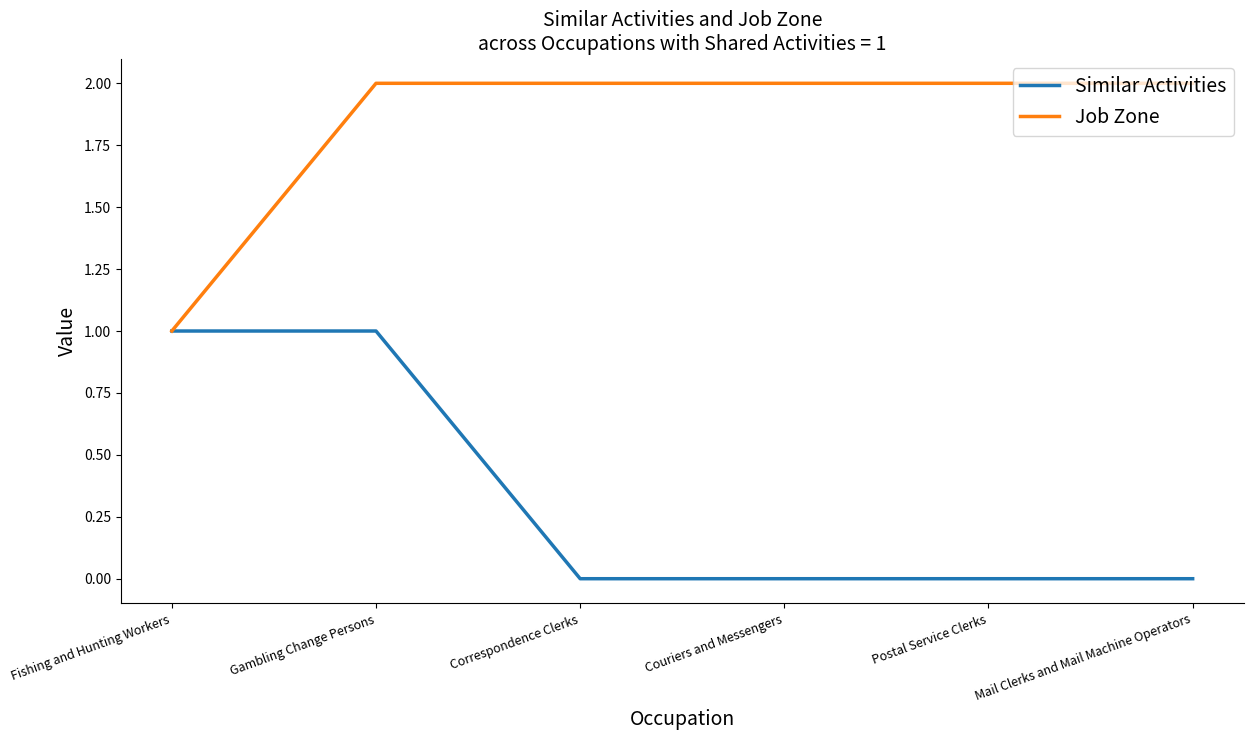

What position from the right is Fishing and Hunting Workers?

6